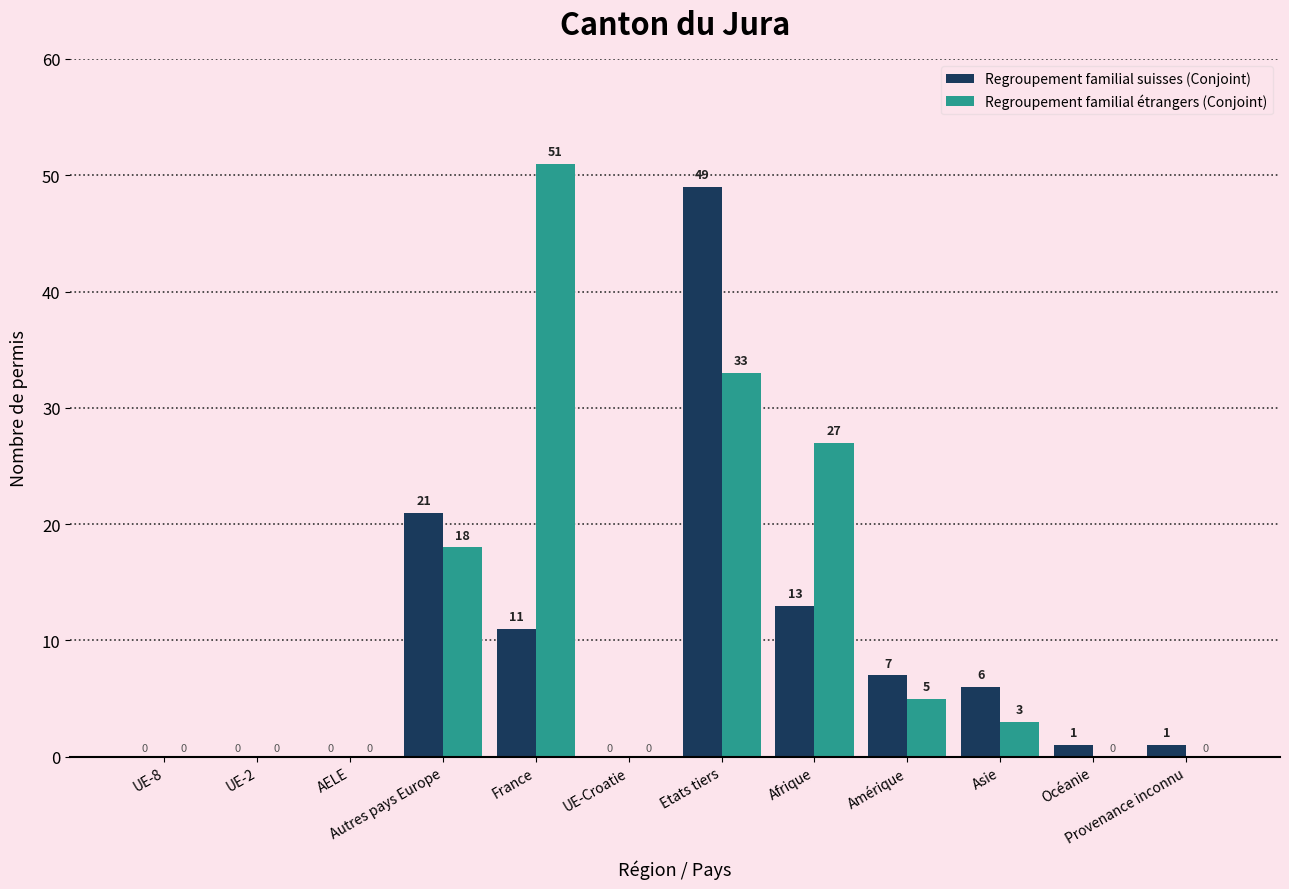

How many distinct data groups are displayed?

2